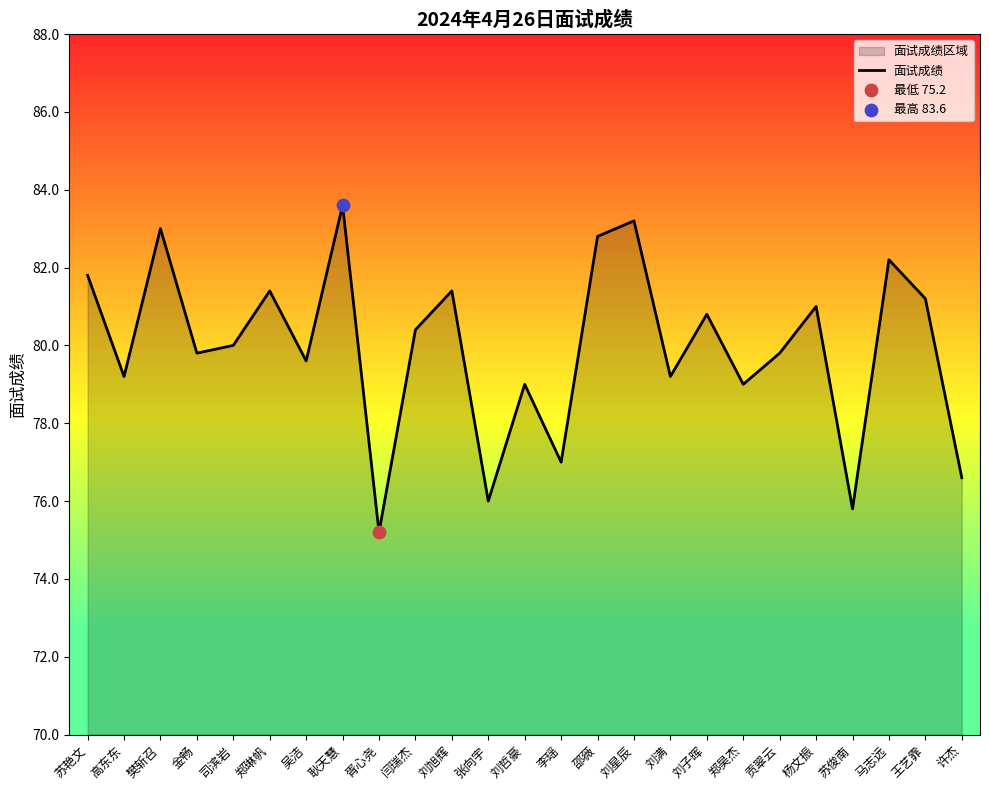

Approximately how many times larger is the value at 苏俊南 compared to 刘星辰?

0.9